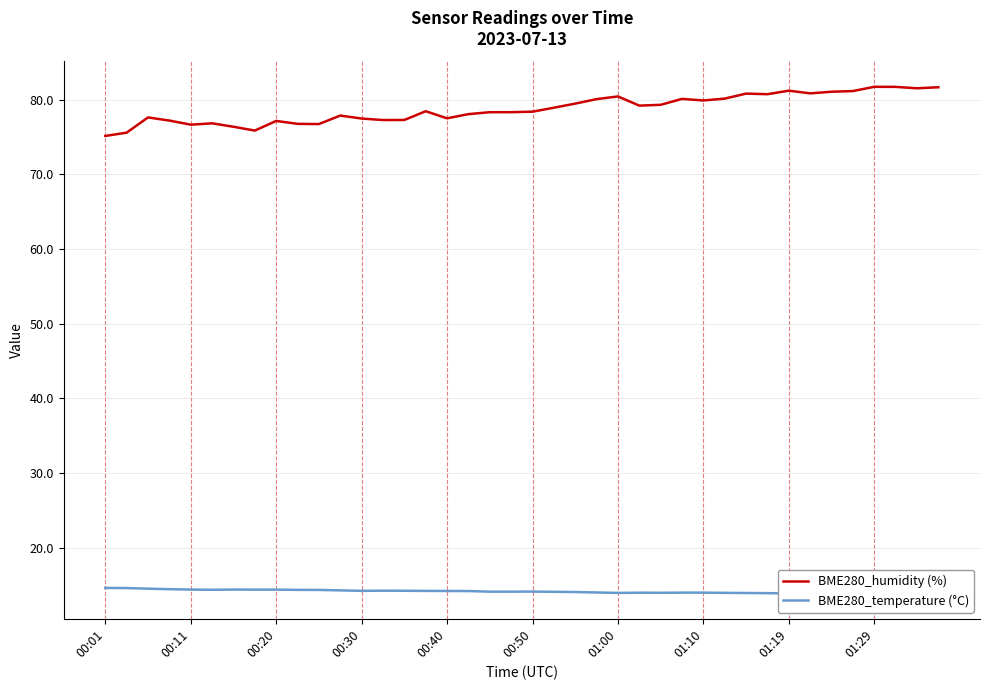

What is the value of the BME280_humidity (%) point at the 20th from the left?

78.3